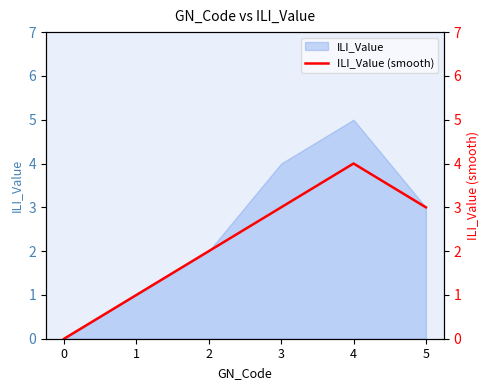

List the labels in order of value, smallest first.

0, 1, 2, 3, 5, 4